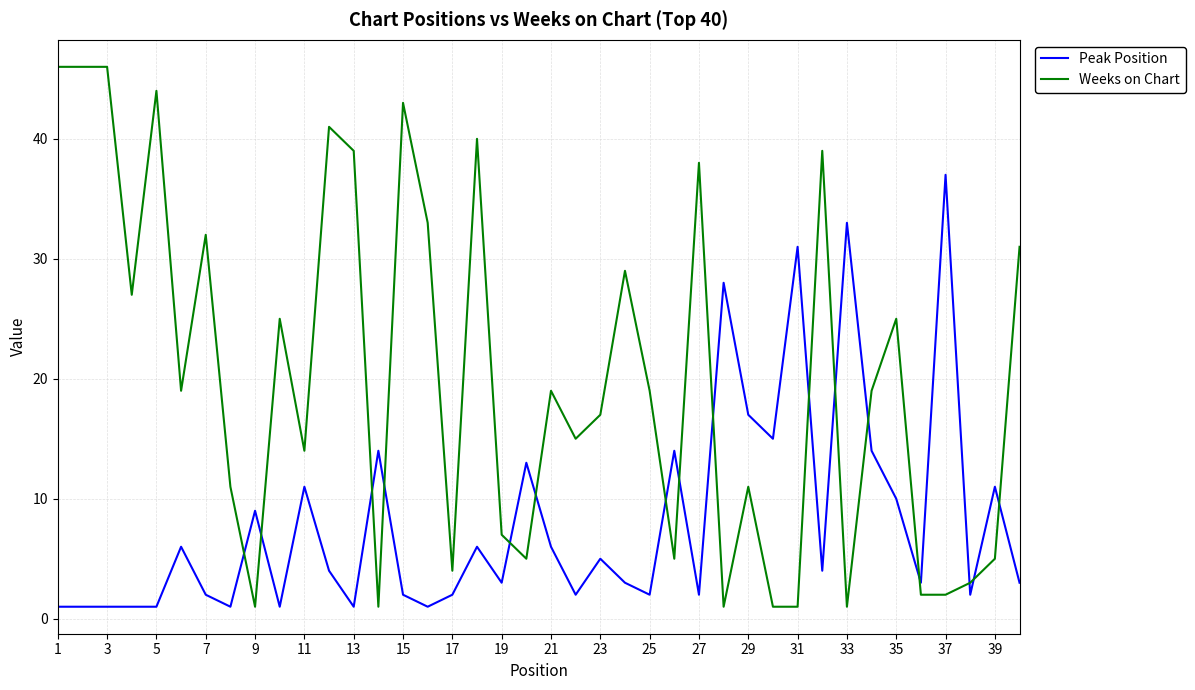

After their last crossing, which series has the higher values: Weeks on Chart or Peak Position?

Weeks on Chart